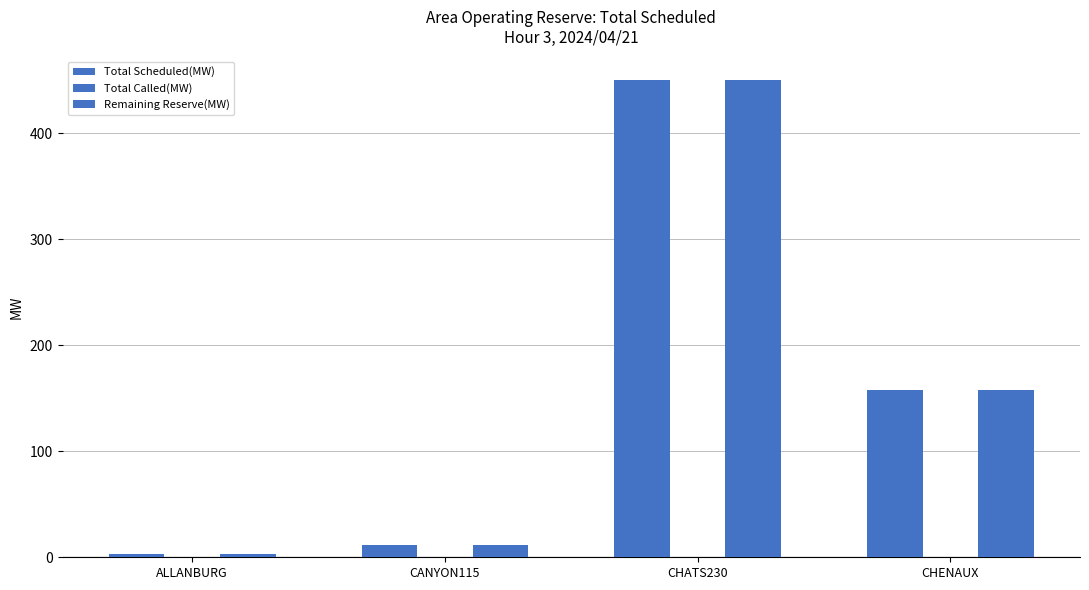

What is the difference between the maximum and second lowest values in the Remaining Reserve(MW) series?

438